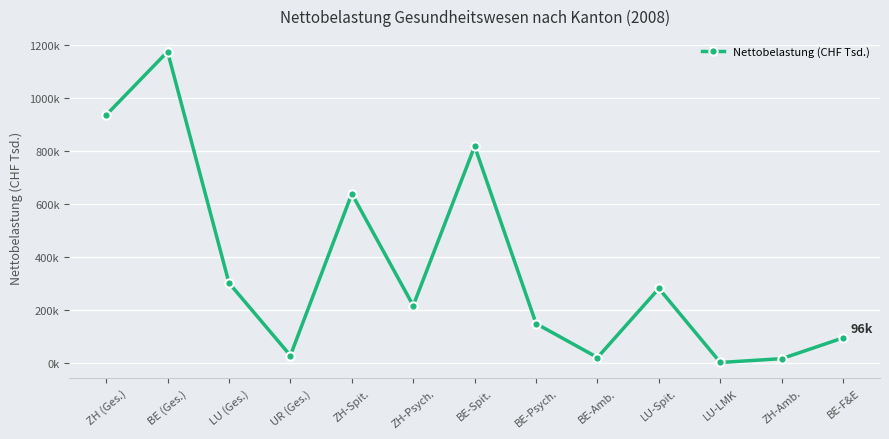

What is the ratio of the value at LU-Spit. to the value at ZH-Amb.?

16.3